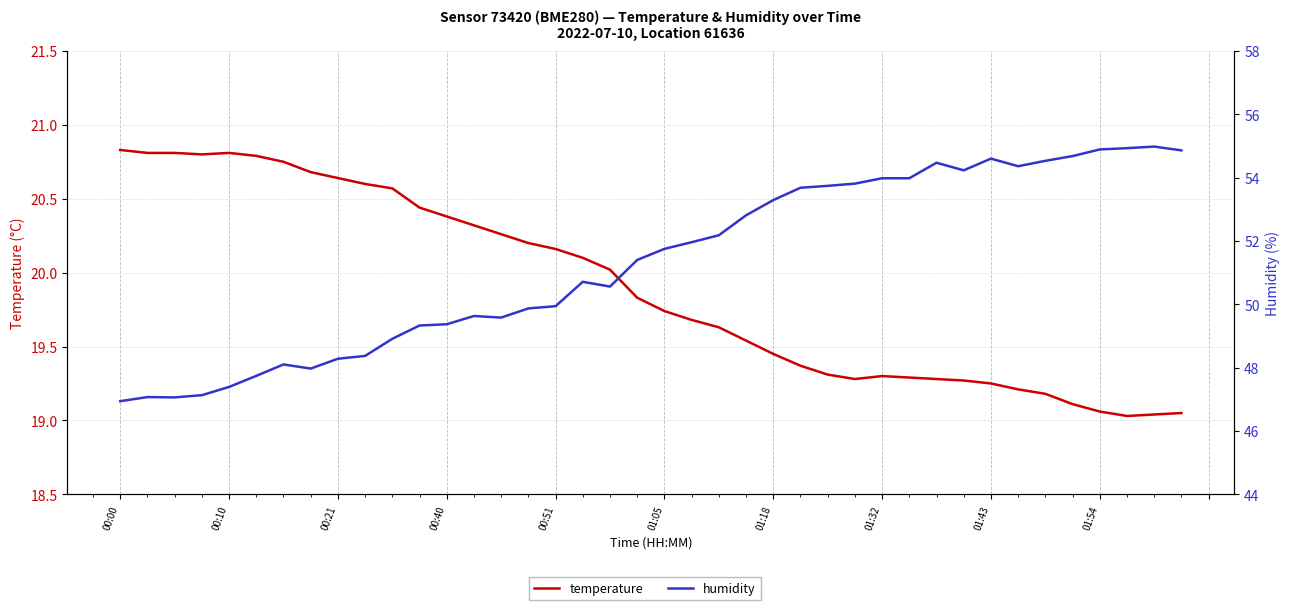

What is the approximate value of humidity at 30?

54.5